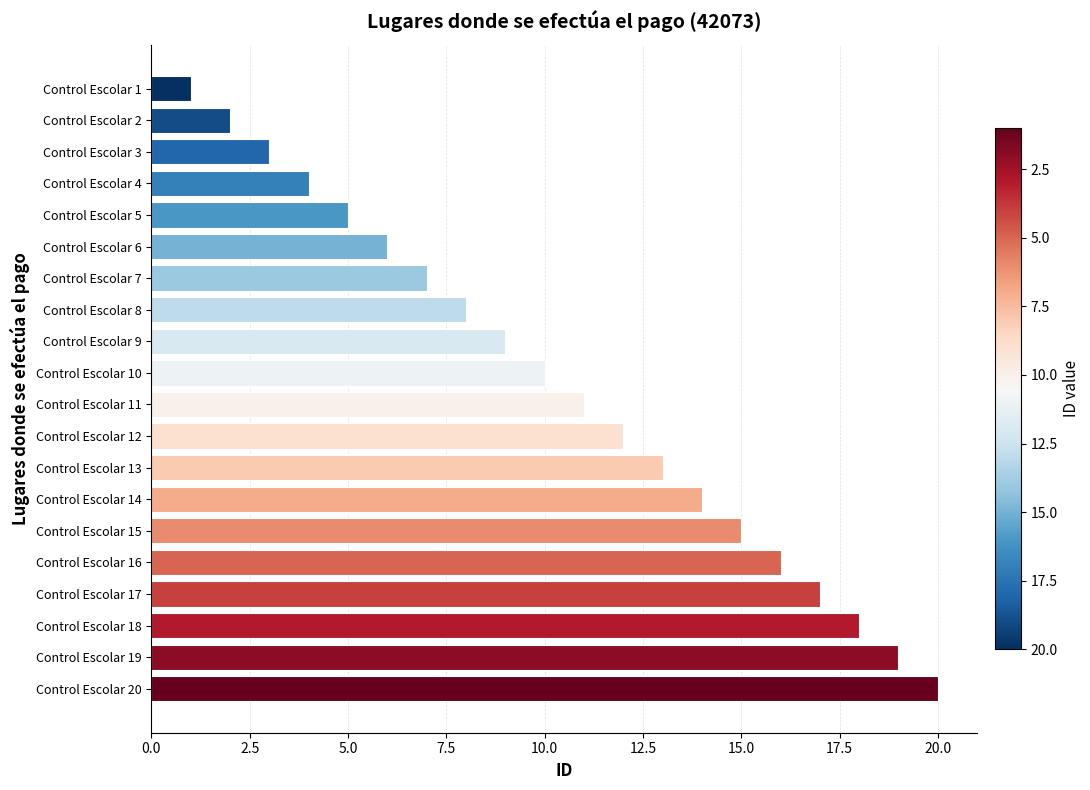

The chart shows a value of 13 at Control Escolar 13. True or false?

True